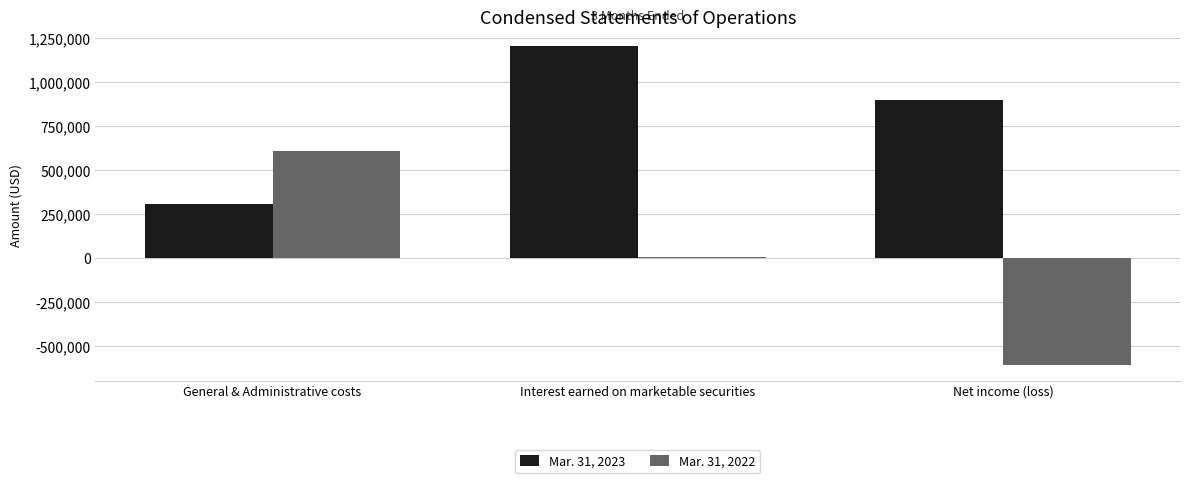

List the labels in order of Mar. 31, 2022 value, largest first.

General & Administrative costs, Interest earned on marketable securities, Net income (loss)